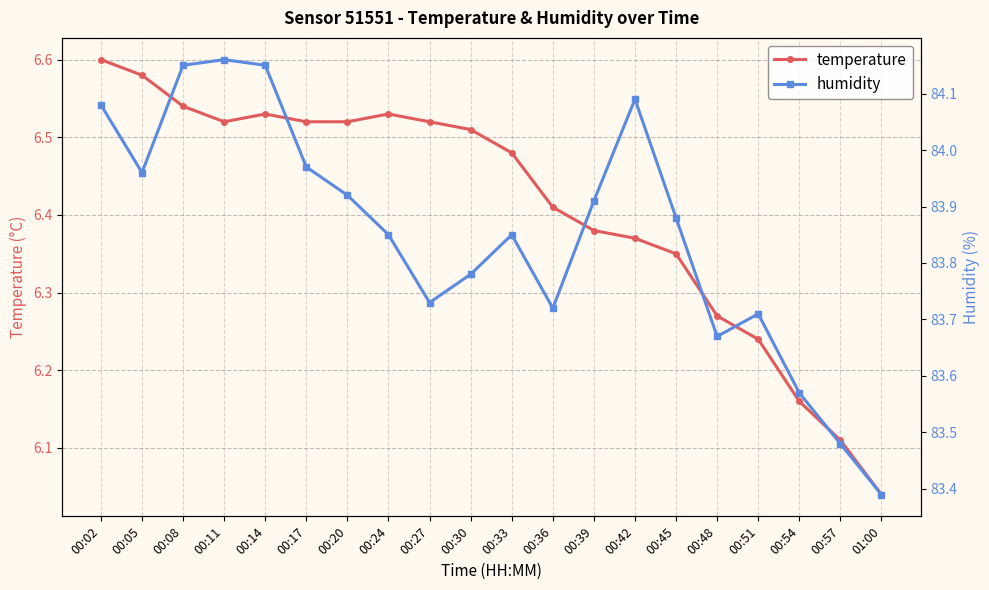

What is the value of the humidity point at the 9th from the left?

83.7